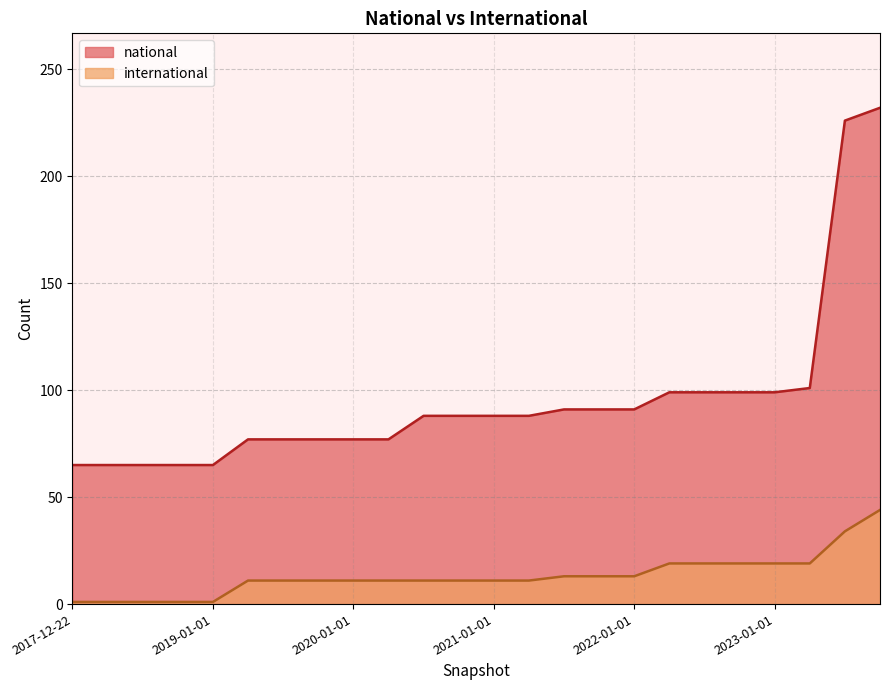

What is the spread (max minus min) of values at 2021-04-01?

77